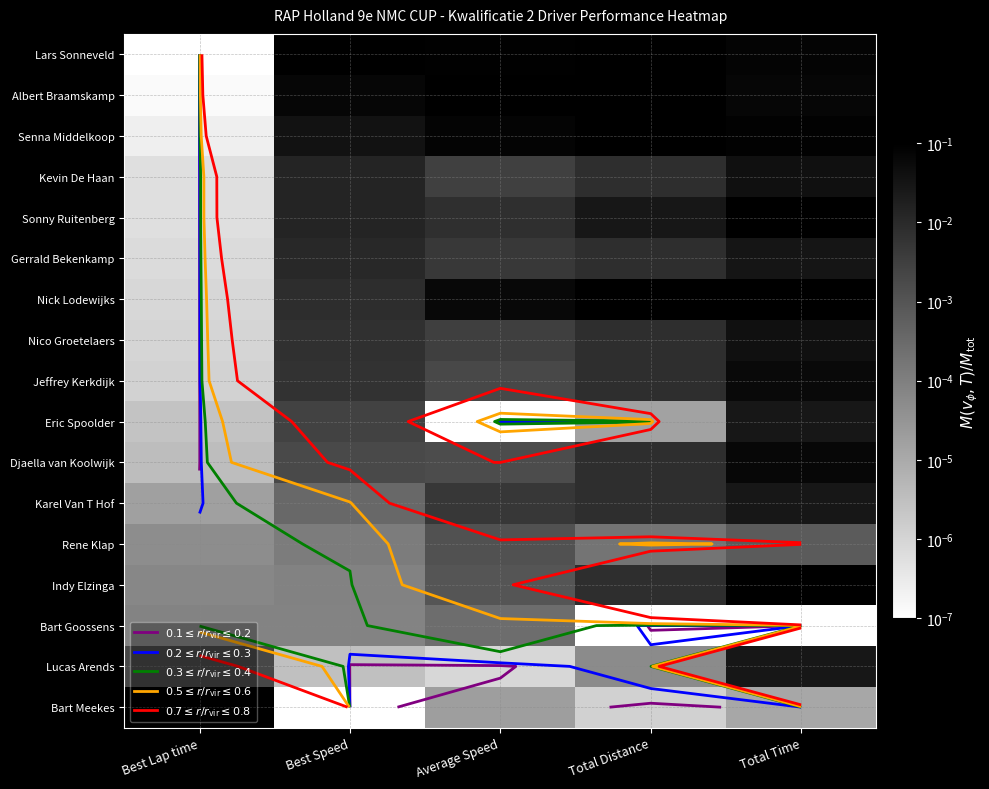

How many series are shown in this chart?

17